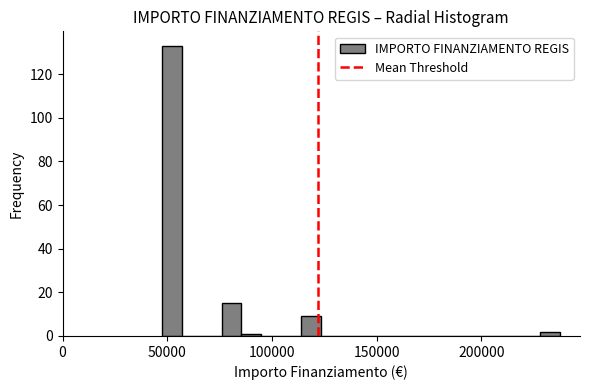

Read against the x-axis, roughly where is the centre of the tallest bar?

50000